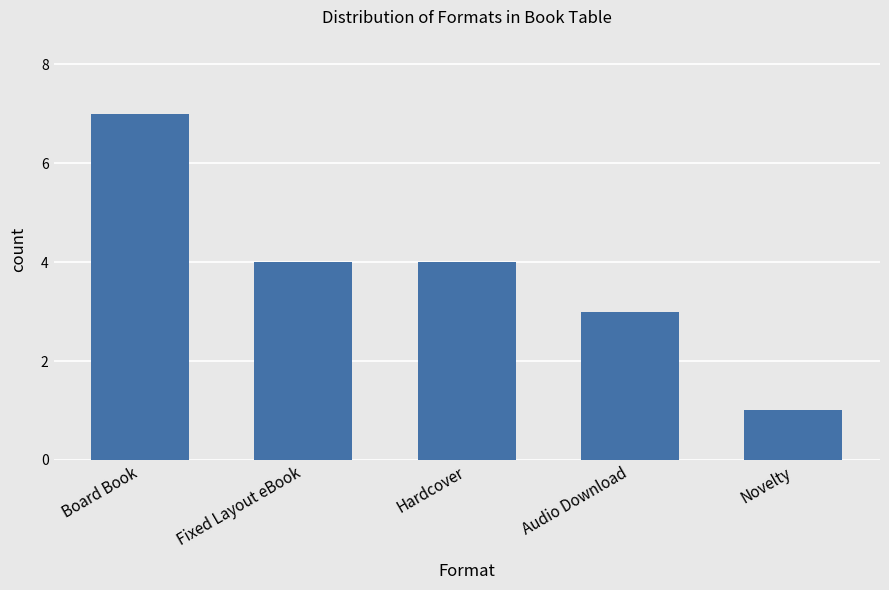

Read the value at Fixed Layout eBook.

4